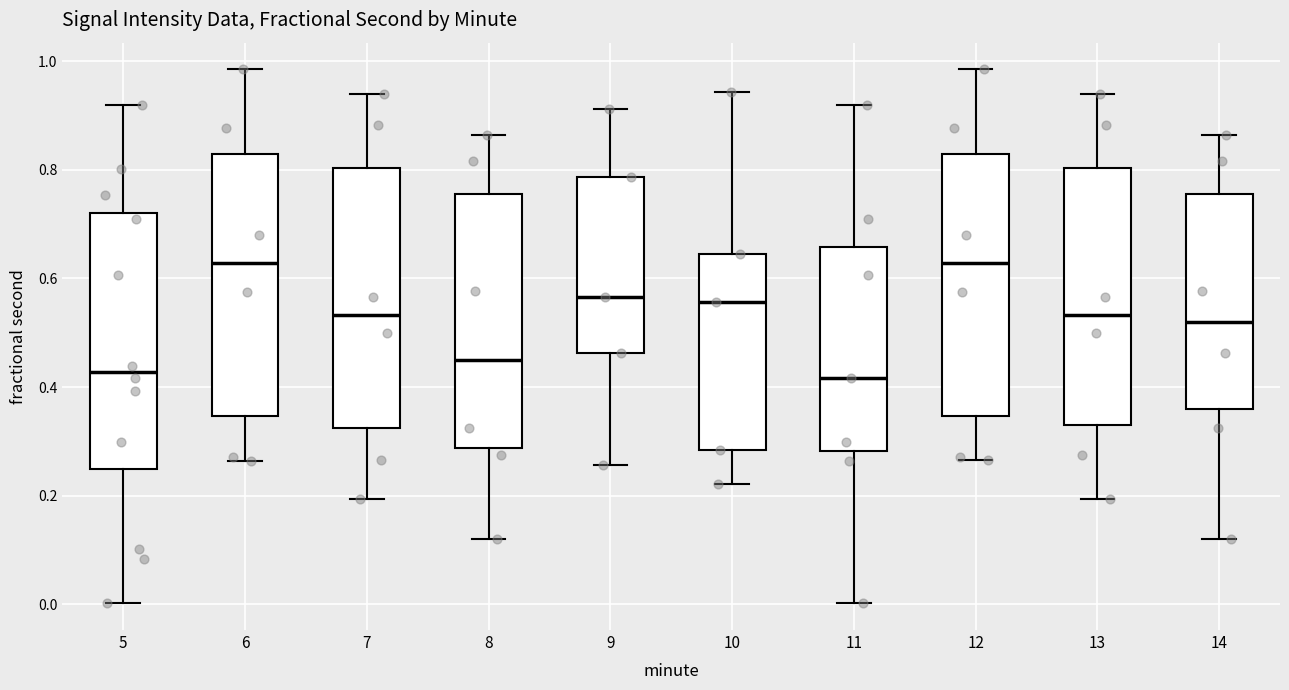

Reading left to right, transcribe this box plot: for each box, give where its median line is, the range the box spans, and where its two whiskers end, as read against the y-axis. The values are not printed on the chart, so give them approximately, as read against the axis.

5: median 0.42, box 0.26 to 0.72, whiskers 0.00 to 0.92
6: median 0.62, box 0.34 to 0.82, whiskers 0.26 to 0.98
7: median 0.54, box 0.32 to 0.80, whiskers 0.20 to 0.94
8: median 0.46, box 0.28 to 0.76, whiskers 0.12 to 0.86
9: median 0.56, box 0.46 to 0.78, whiskers 0.26 to 0.92
10: median 0.56, box 0.28 to 0.64, whiskers 0.22 to 0.94
11: median 0.42, box 0.28 to 0.66, whiskers 0.00 to 0.92
12: median 0.62, box 0.34 to 0.82, whiskers 0.26 to 0.98
13: median 0.54, box 0.34 to 0.80, whiskers 0.20 to 0.94
14: median 0.52, box 0.36 to 0.76, whiskers 0.12 to 0.86